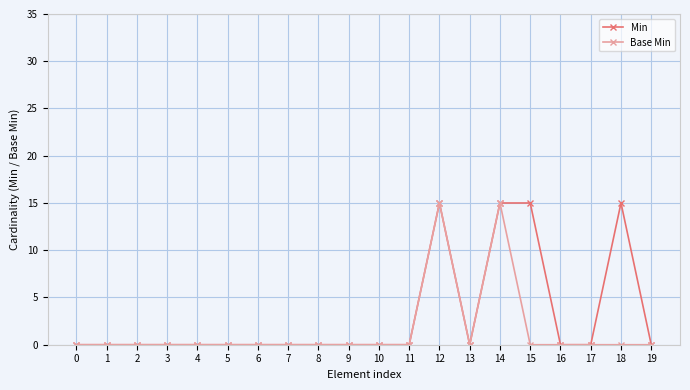

Reading left to right, extract all data points from this chart.

Min: 0=0	1=0	2=0	3=0	4=0	5=0	6=0	7=0	8=0	9=0	10=0	11=0	12=15	13=0	14=15	15=15	16=0	17=0	18=15	19=0
Base Min: 0=0	1=0	2=0	3=0	4=0	5=0	6=0	7=0	8=0	9=0	10=0	11=0	12=15	13=0	14=15	15=0	16=0	17=0	18=0	19=0